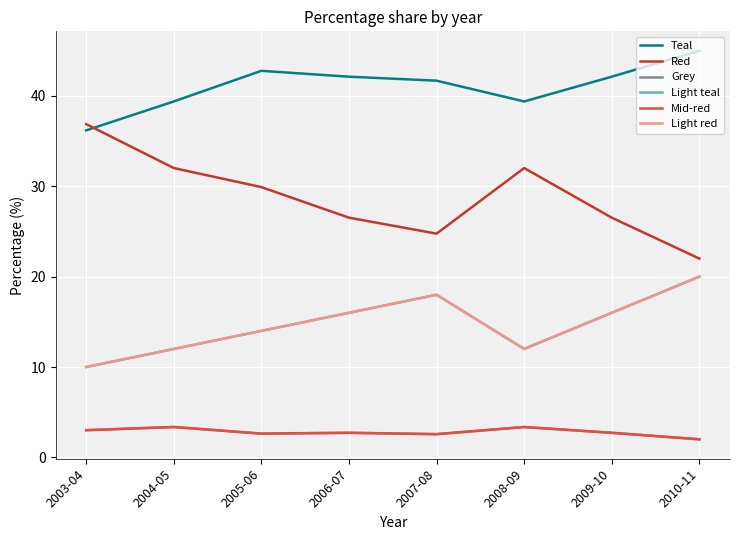

Which category has the lowest value in the Grey series?

2010-11